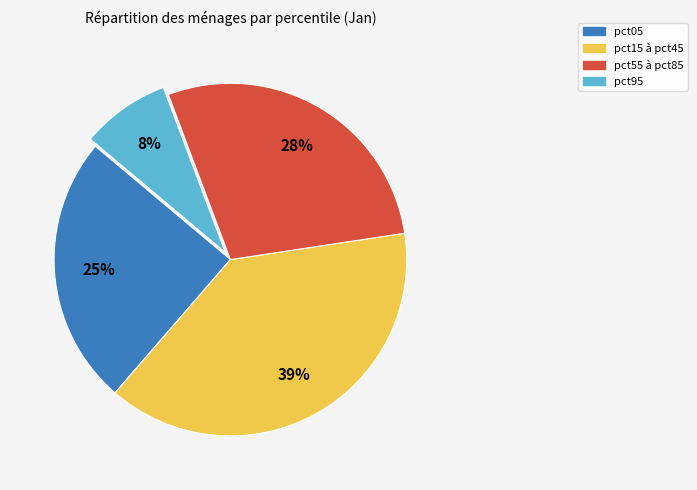

Is there a majority slice in this chart?

No